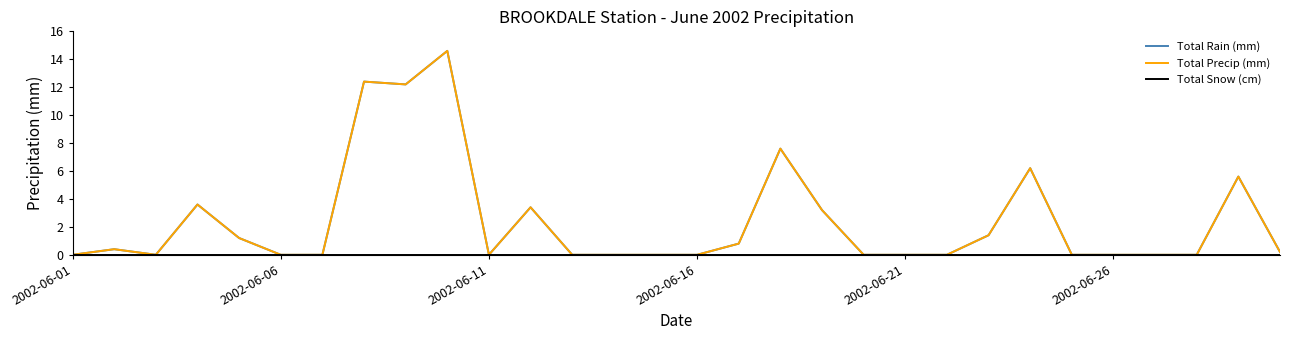

Does the chart have visible grid lines?

No